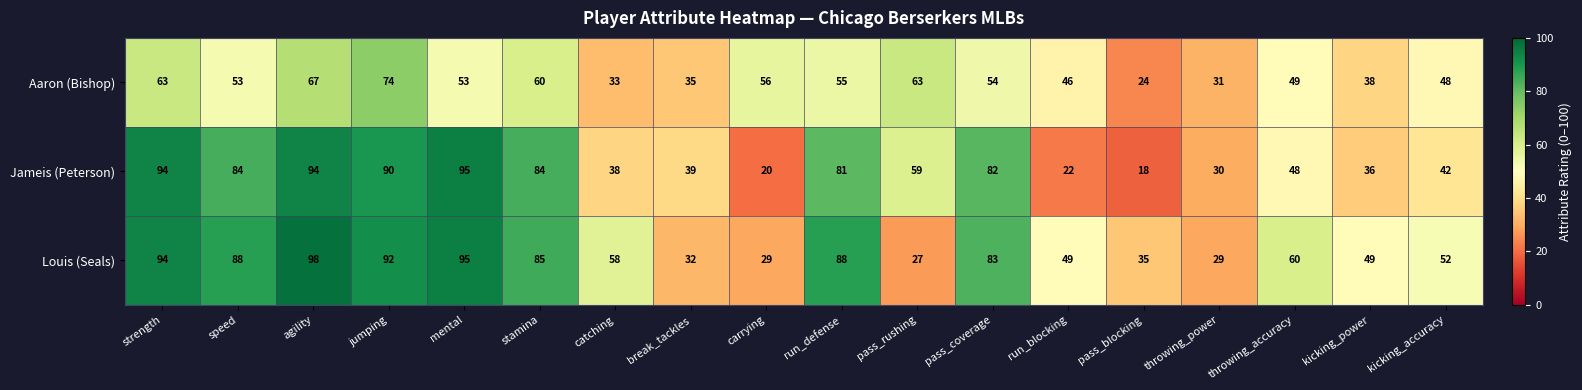

Which category has the highest value across all series?

agility